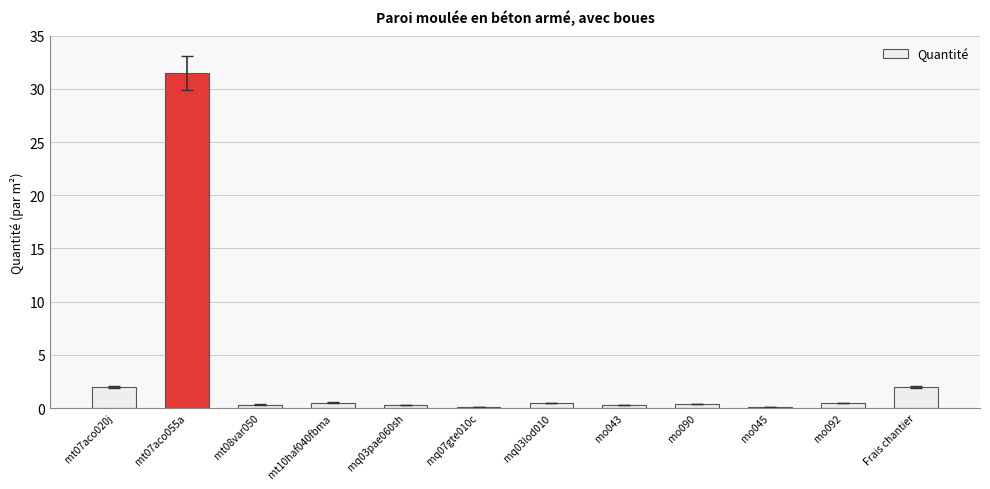

What is the maximum value shown in the chart?

31.5